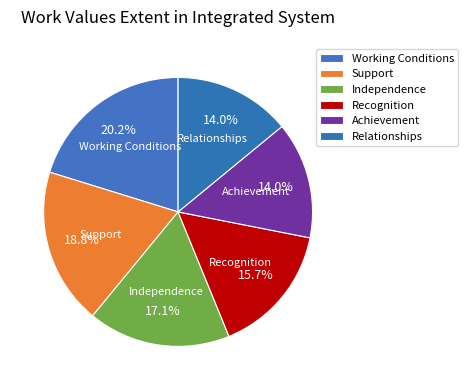

How many slices are in this pie chart?

6